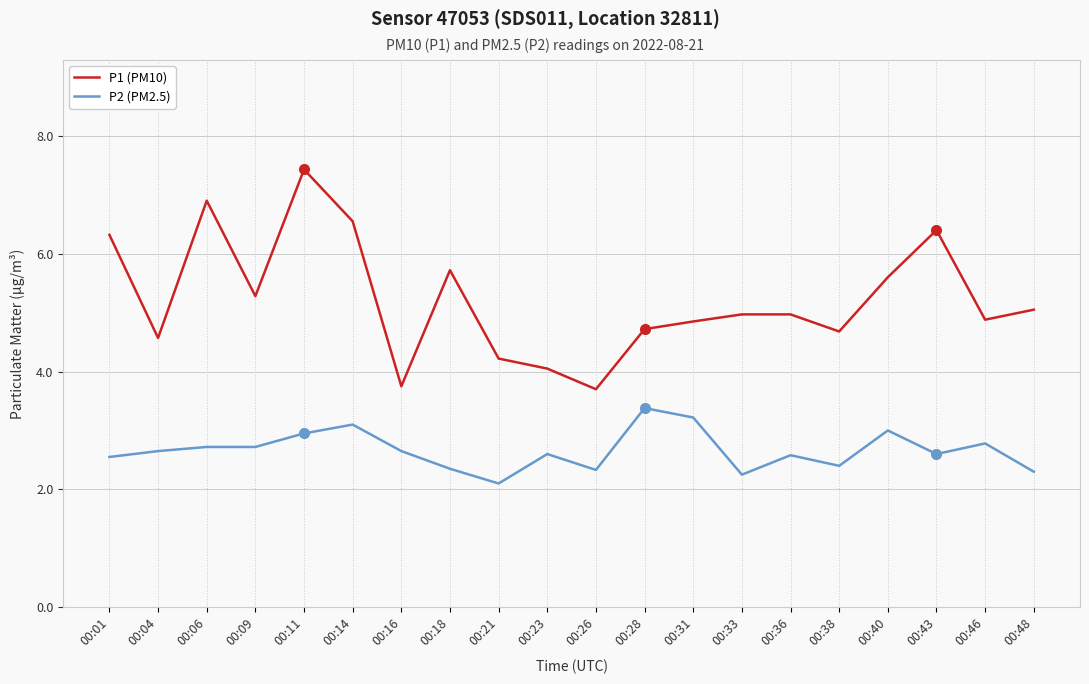

What is the difference between the maximum and minimum values in the P2 (PM2.5) series?

1.3